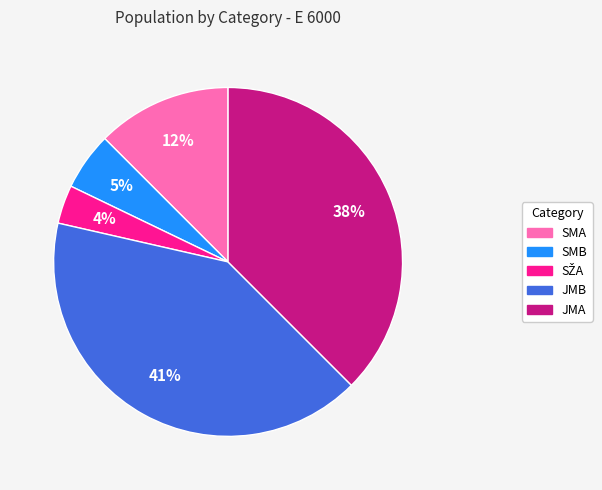

Does any single category account for the majority?

No